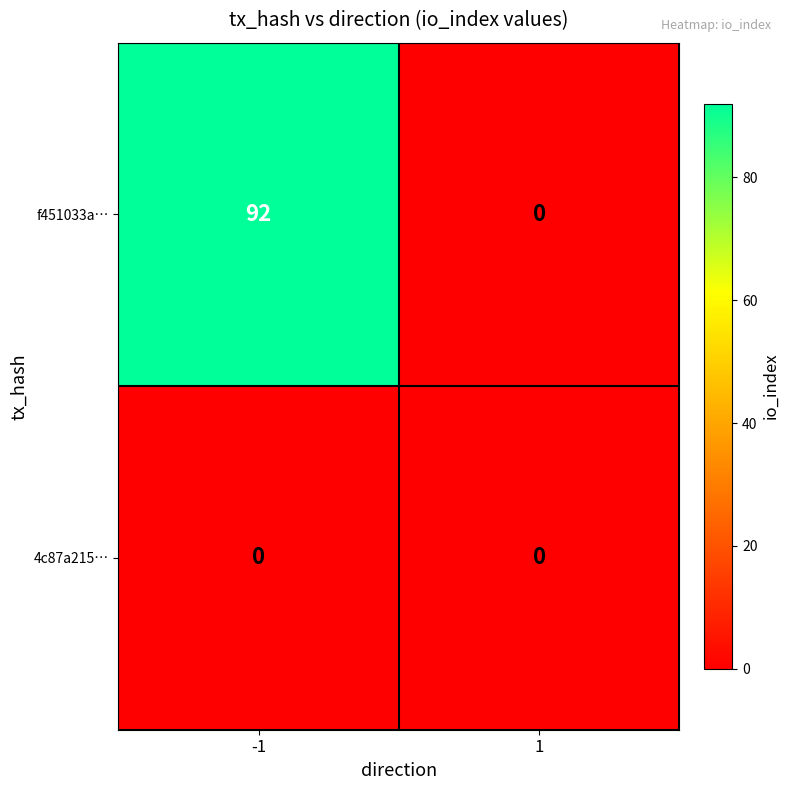

What is the difference between the maximum and minimum values in the f451033a… series?

92